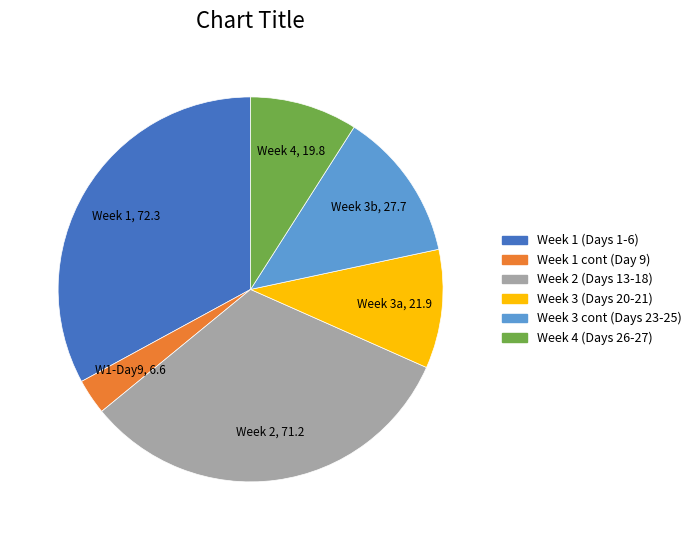

Does any single category account for the majority?

No